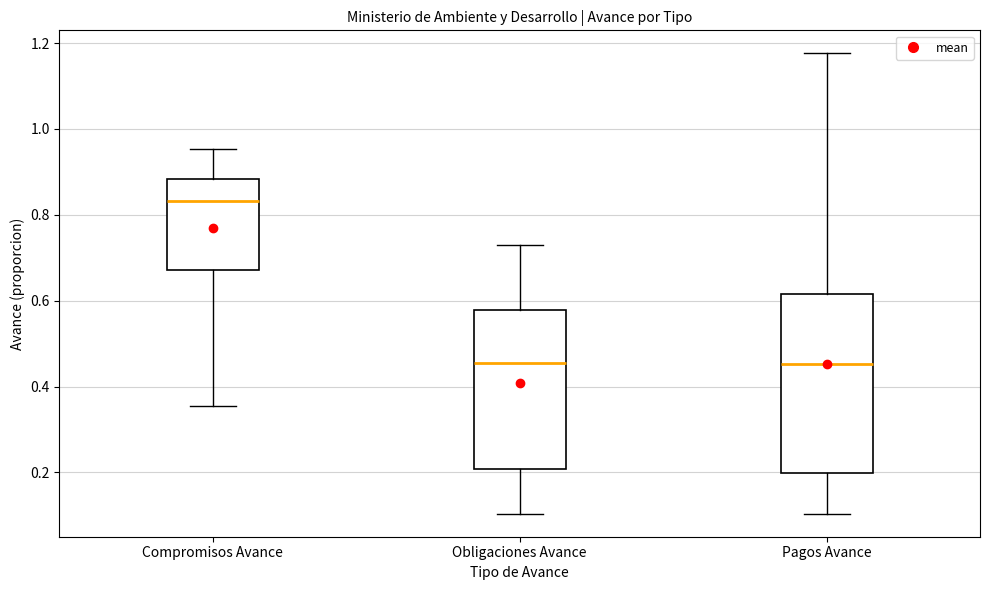

Where is the lower edge of the box for Compromisos Avance on the y-axis? The values are not printed on the chart, so give them approximately, as read against the axis.

0.68